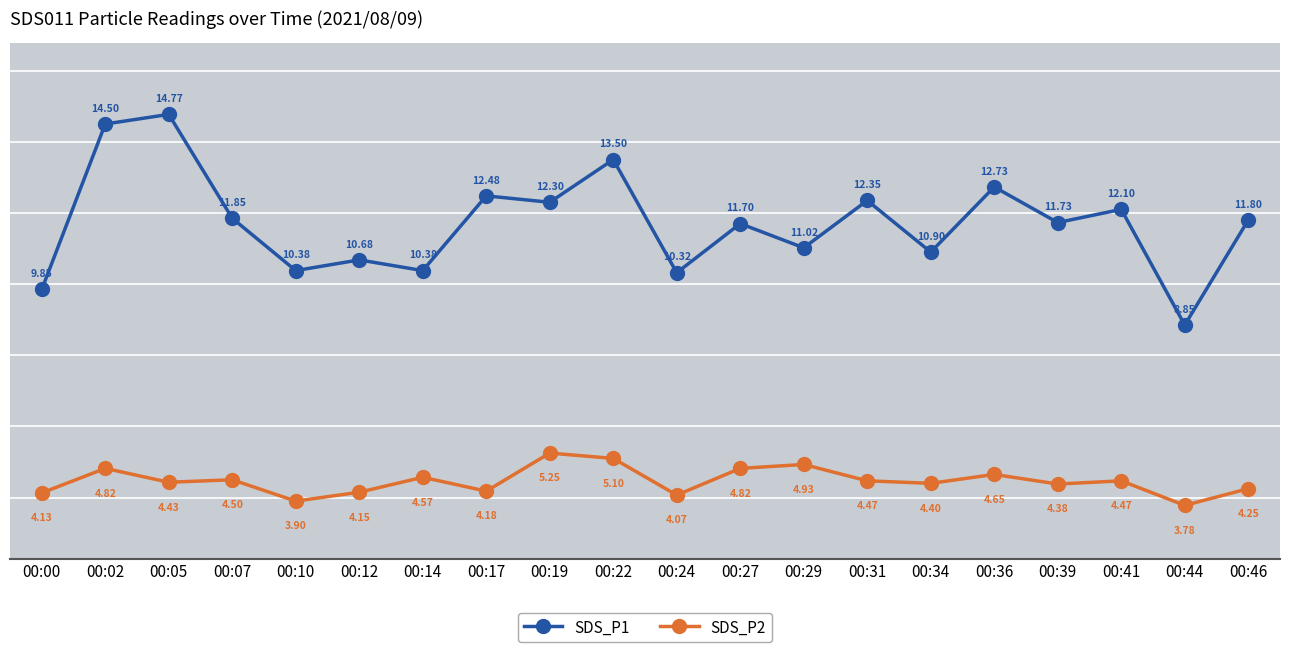

What is the sum of the SDS_P2 values at 00:46 and 00:02?

9.1